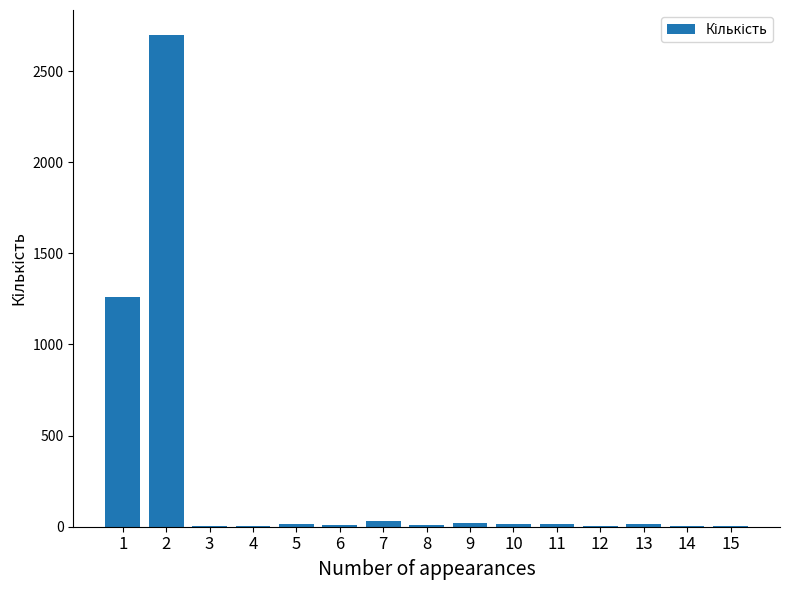

How many categories are shown in the chart?

15